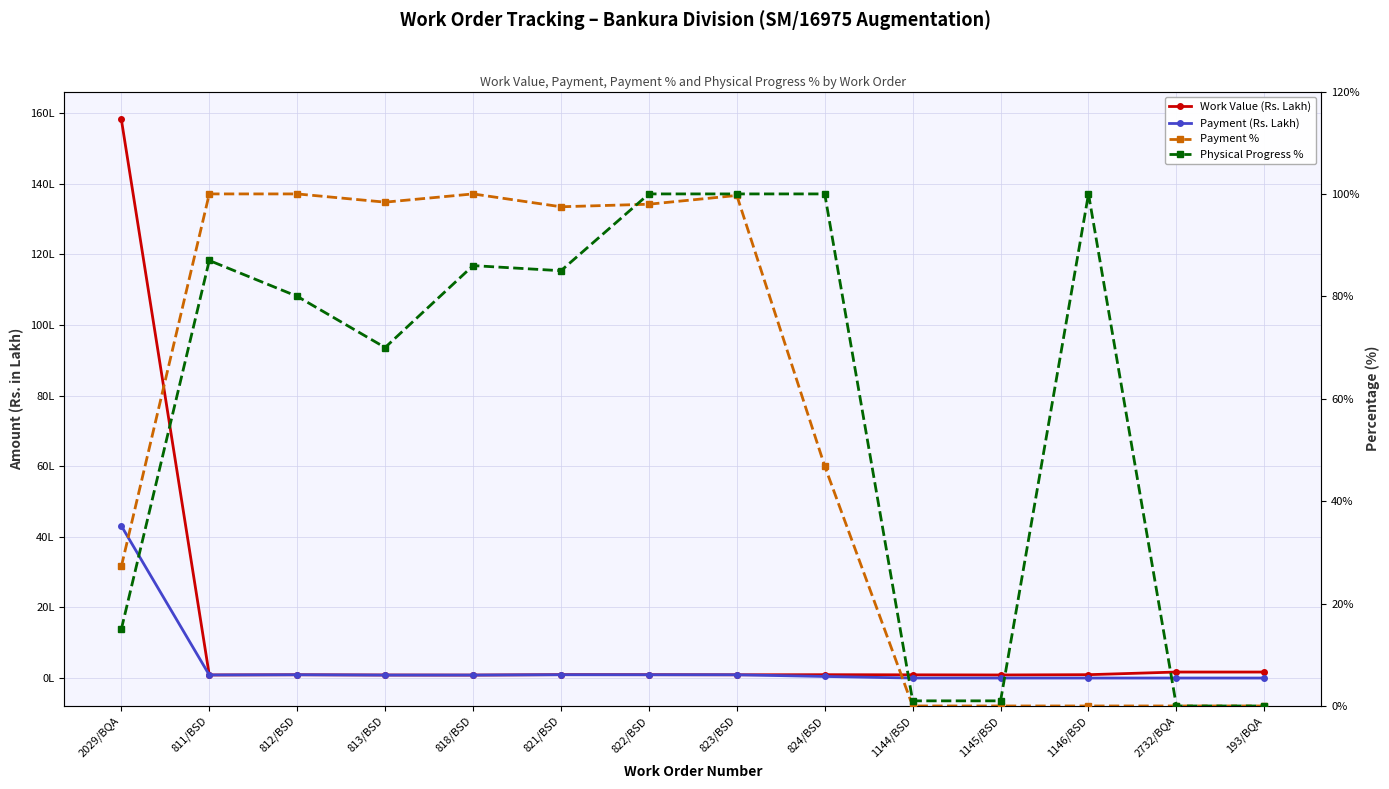

Which series has the widest spread of values?

Work Value (Rs. Lakh)